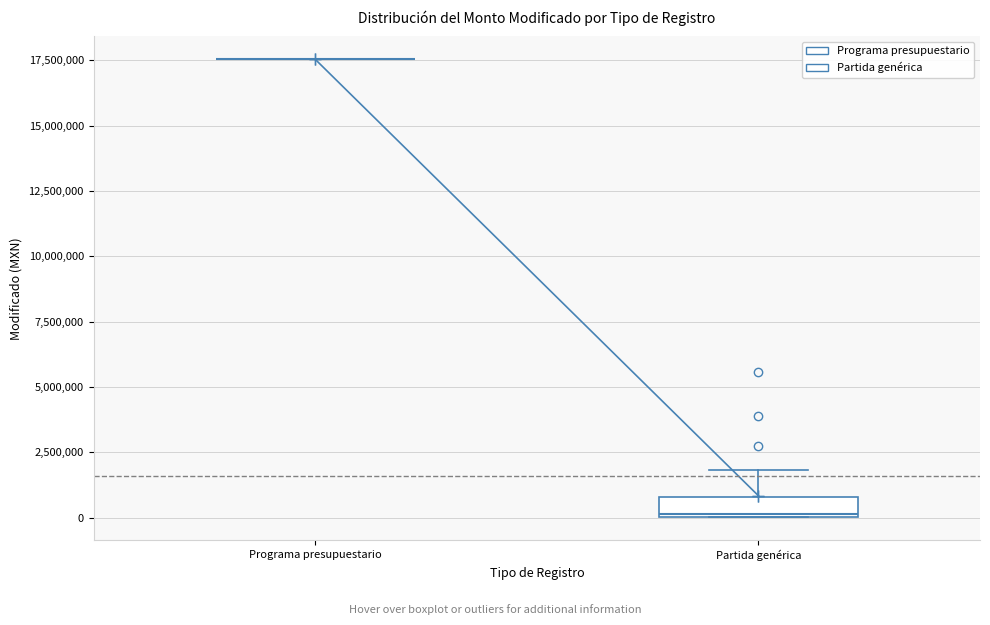

Reading left to right, transcribe this box plot: for each box, give where its median line is, the range the box spans, and where its two whiskers end, as read against the y-axis. The values are not printed on the chart, so give them approximately, as read against the axis.

Programa presupuestario: box collapsed to a line at 17500000, whiskers 17500000 to 17500000
Partida genérica: median 0, box 0 to 1000000, whiskers 0 to 2000000